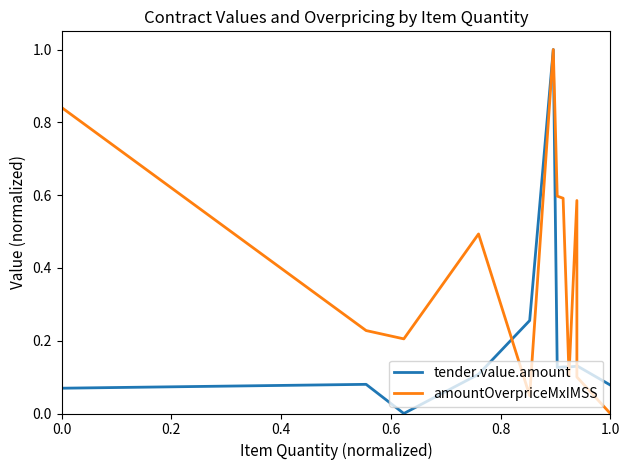

Reading right to left, what are all the values shown in this chart?

tender.value.amount: 0.1	0.1	0.1	0.1	0.1	0.1	0.1	0.1	0.1	0.1	1.0	0.3	0.1	0.0	0.1	0.1
amountOverpriceMxIMSS: 0.0	0.1	0.6	0.6	0.6	0.6	0.1	0.6	0.6	0.6	1.0	0.0	0.5	0.2	0.2	0.8